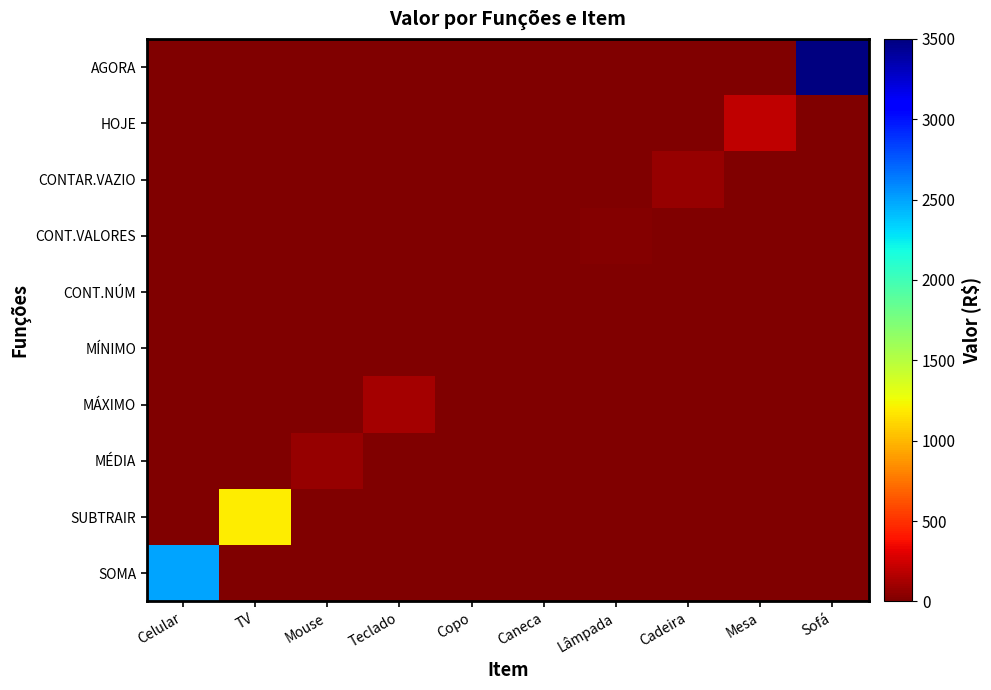

Which has a higher value, Mesa or Cadeira?

Mesa